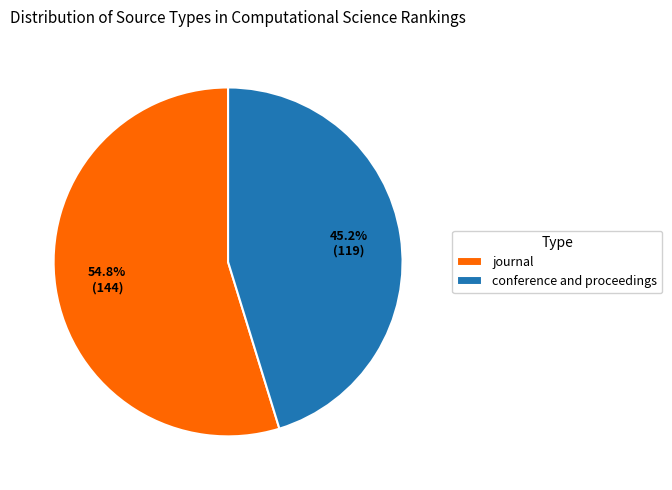

How many slices are in this pie chart?

2